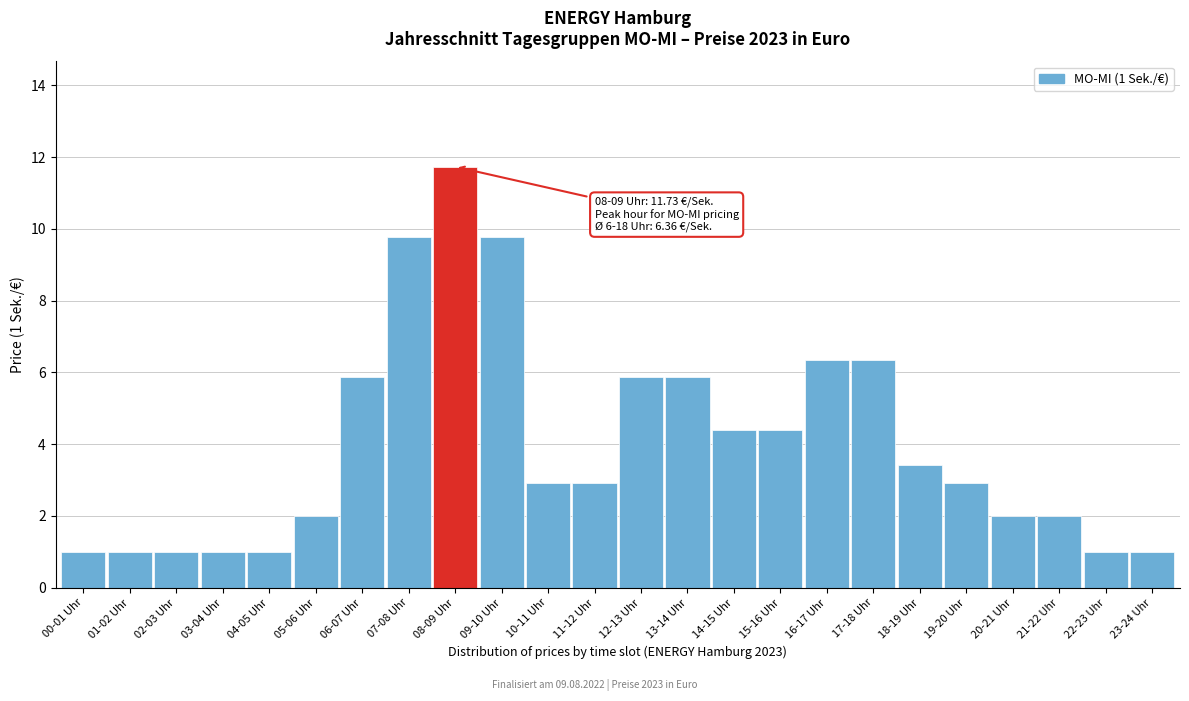

What is the maximum value shown in the chart?

11.7